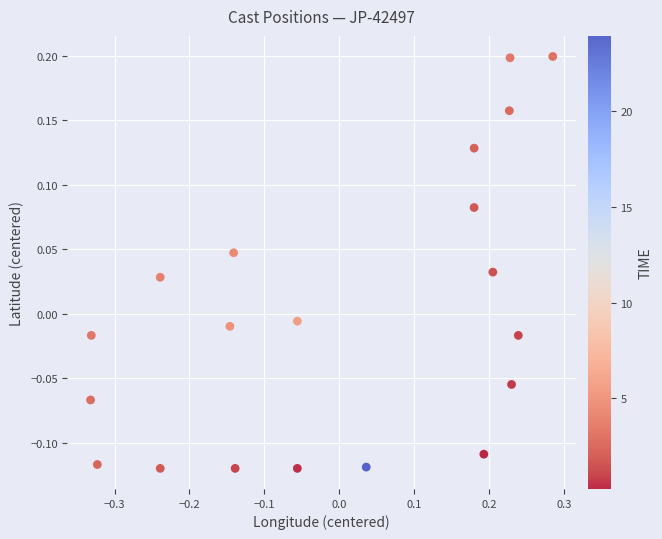

What is the range of X values (max minus min)?

0.6